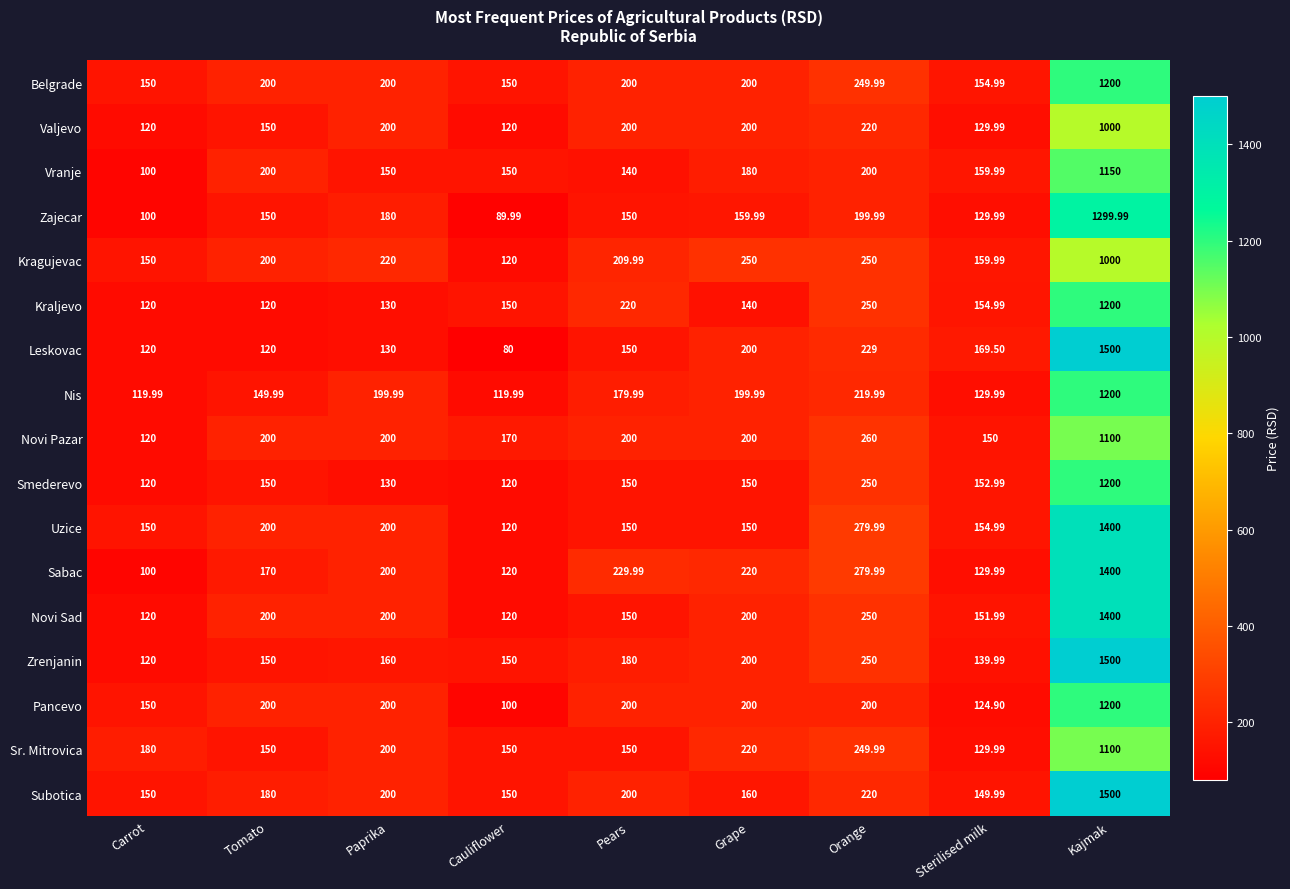

Which series has the largest range (max minus min)?

Leskovac